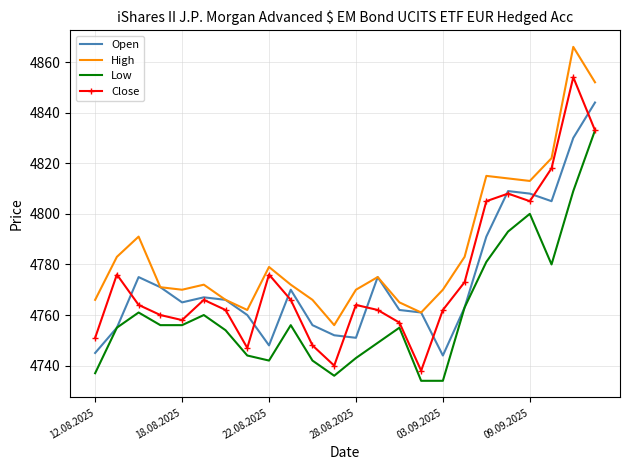

List the series in order of their peak value, highest first.

High, Close, Open, Low